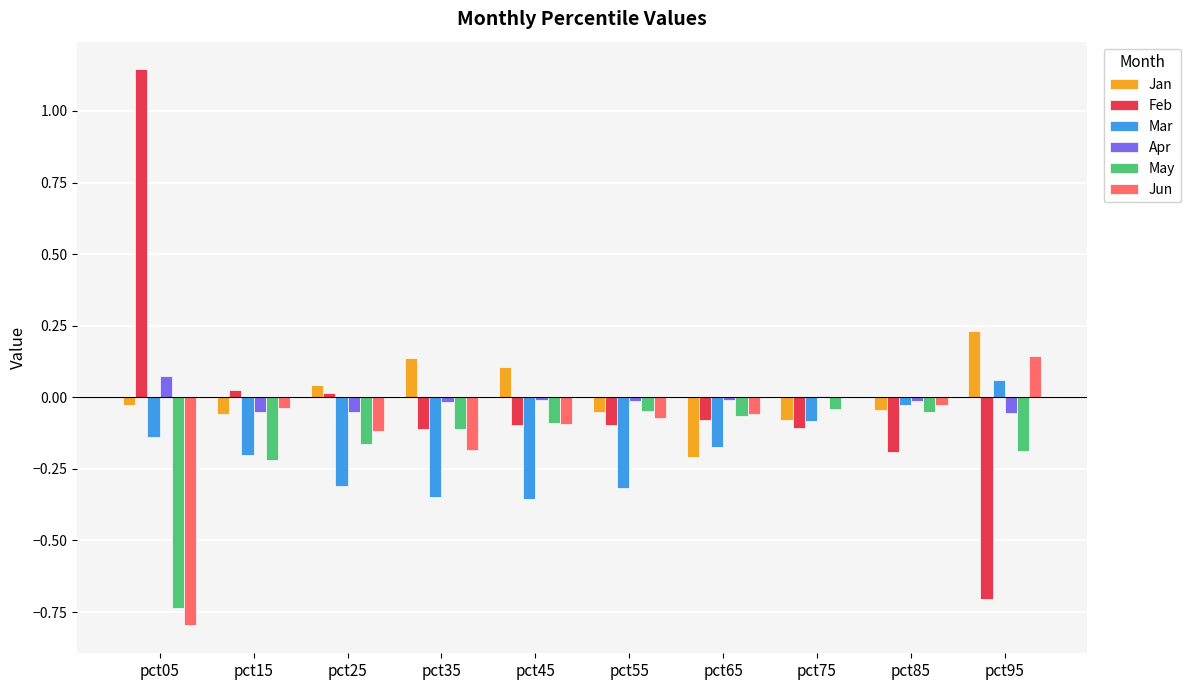

The Jun series shows -0.1 at pct65. True or false?

True